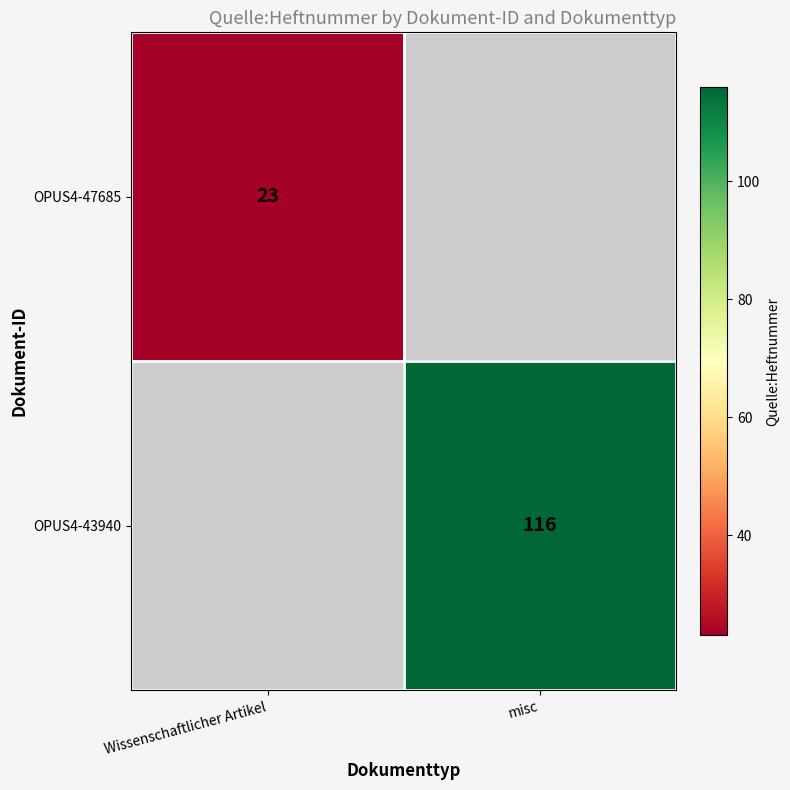

The OPUS4-43940 series shows 73 at misc. True or false?

False